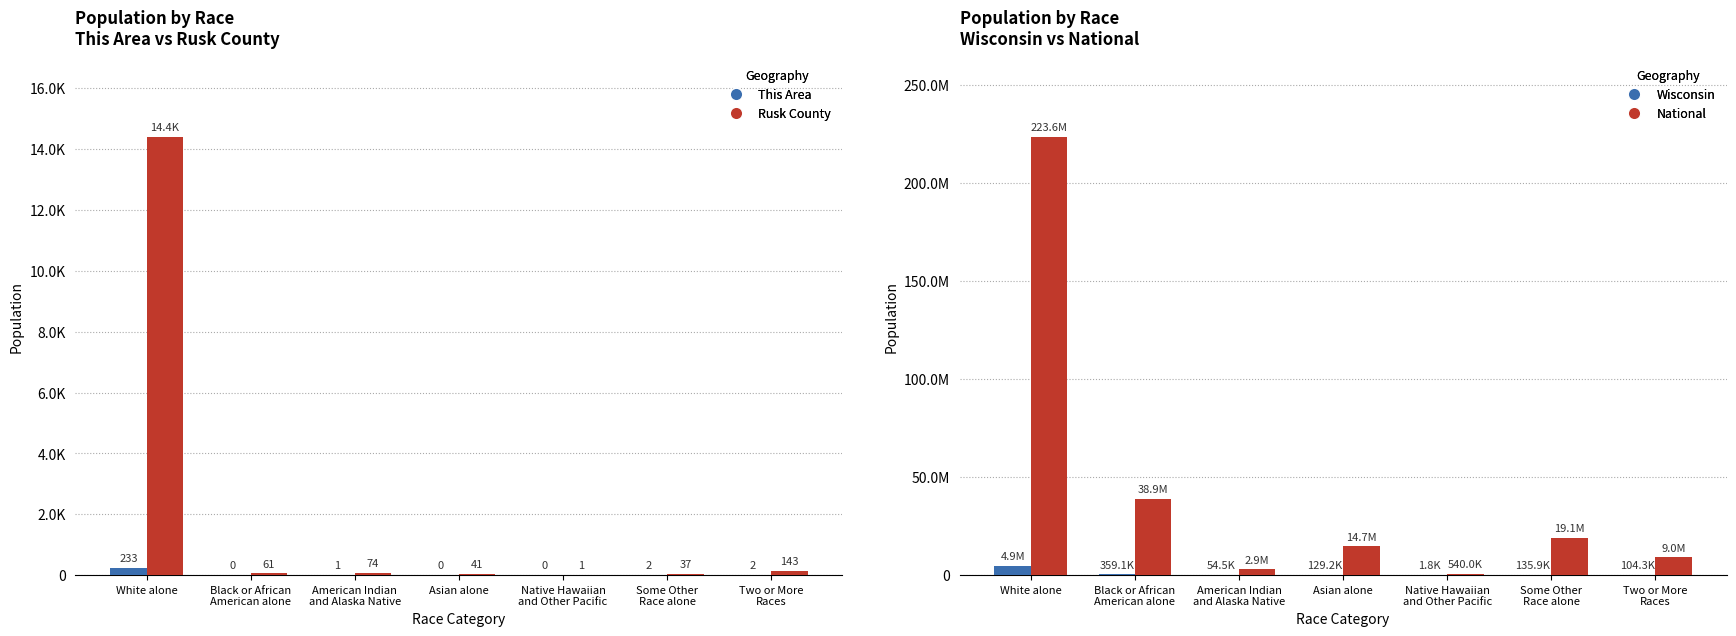

What are all the series names shown in the legend?

This Area, Rusk County, Wisconsin, National